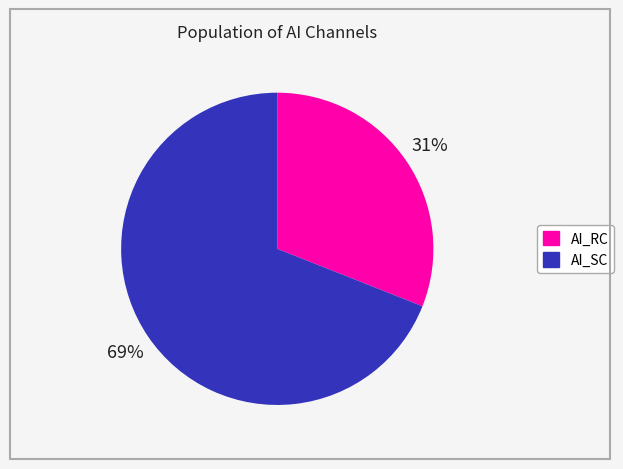

Count the number of slices in the pie.

2